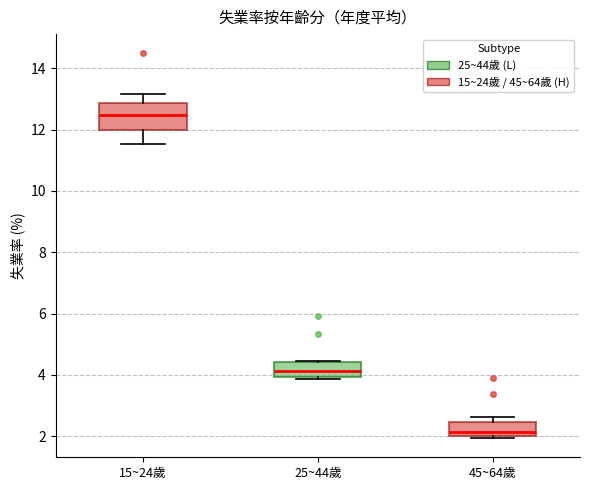

Reading left to right, transcribe this box plot: for each box, give where its median line is, the range the box spans, and where its two whiskers end, as read against the y-axis. The values are not printed on the chart, so give them approximately, as read against the axis.

15~24歲: median 12.4, box 12.0 to 12.8, whiskers 11.6 to 13.2
25~44歲: median 4.2, box 4.0 to 4.4, whiskers 3.8 to 4.4
45~64歲: median 2.2, box 2.0 to 2.4, whiskers 2.0 to 2.6